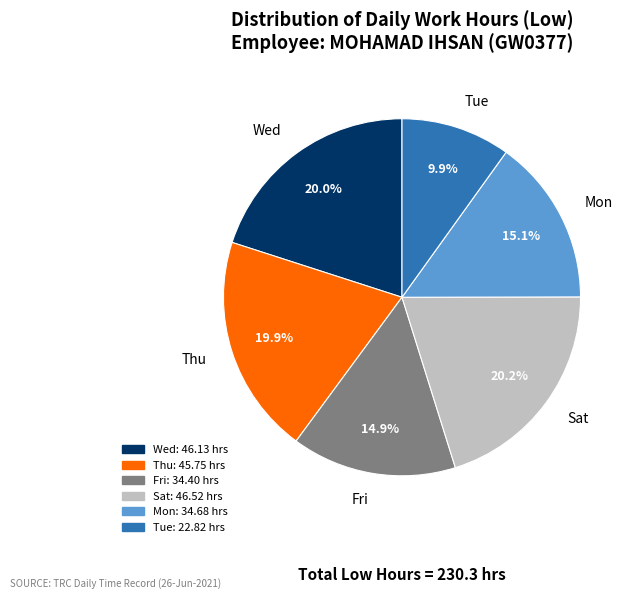

Count the number of slices in the pie.

6